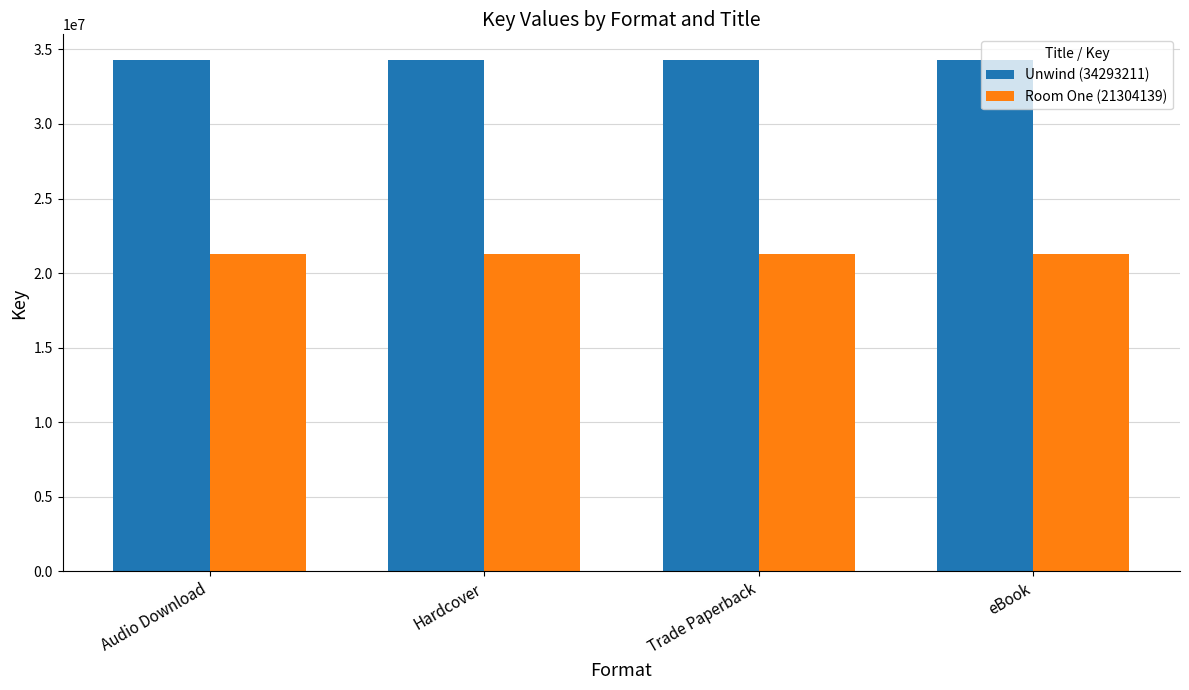

Does the chart contain any negative values?

No